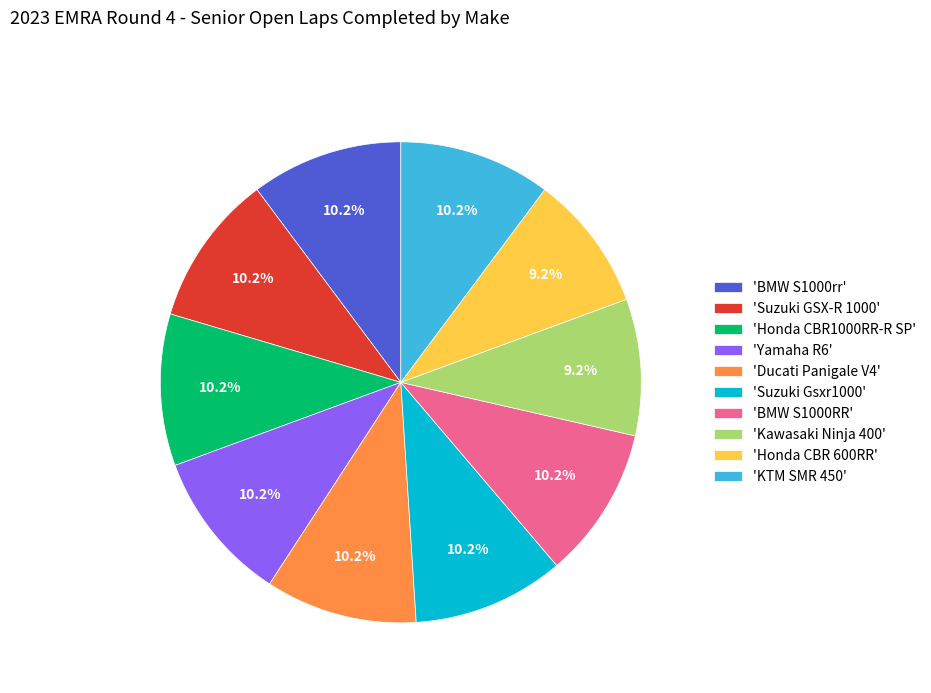

What is the ratio of the value at 'Honda CBR 600RR' to the value at 'Suzuki Gsxr1000'?

0.9